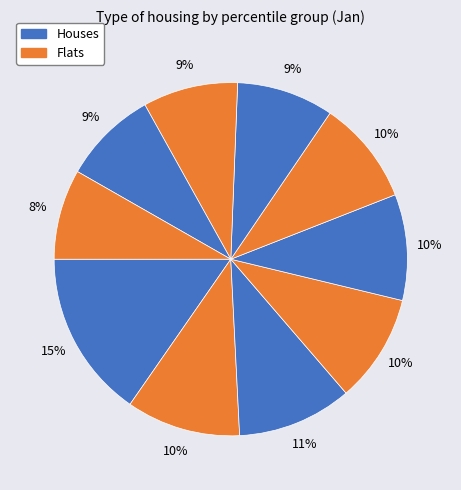

To the nearest percent, what is the average slice percentage?

10%